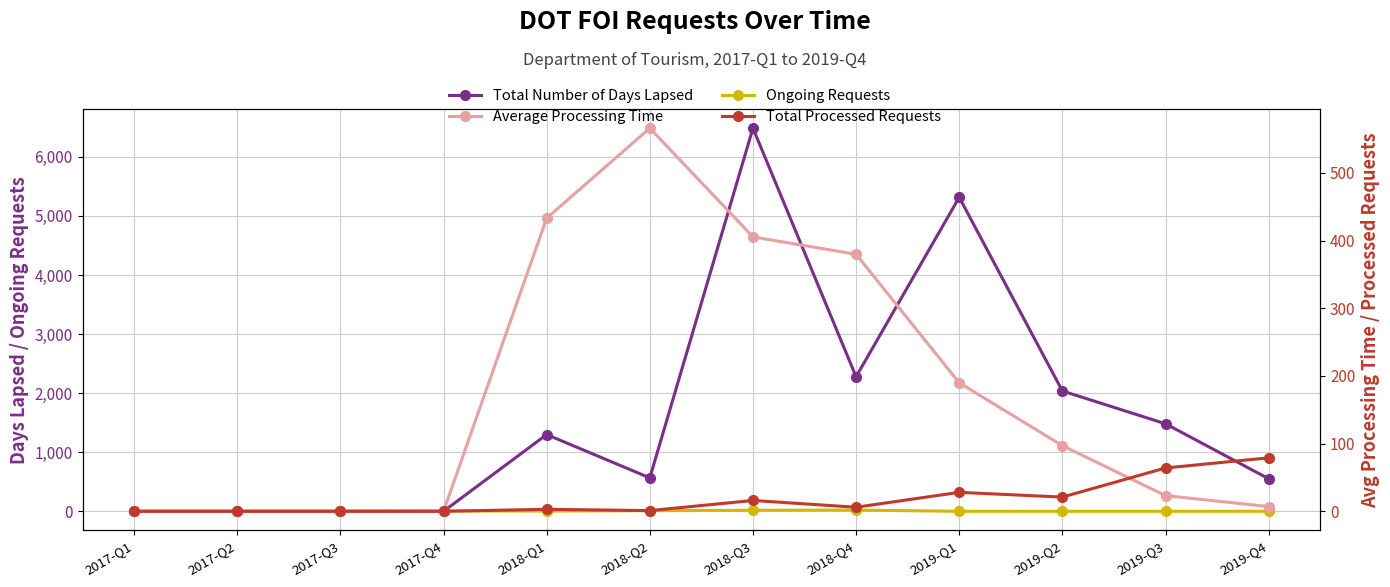

What is the label of the 1st point from the right?

2019-Q4